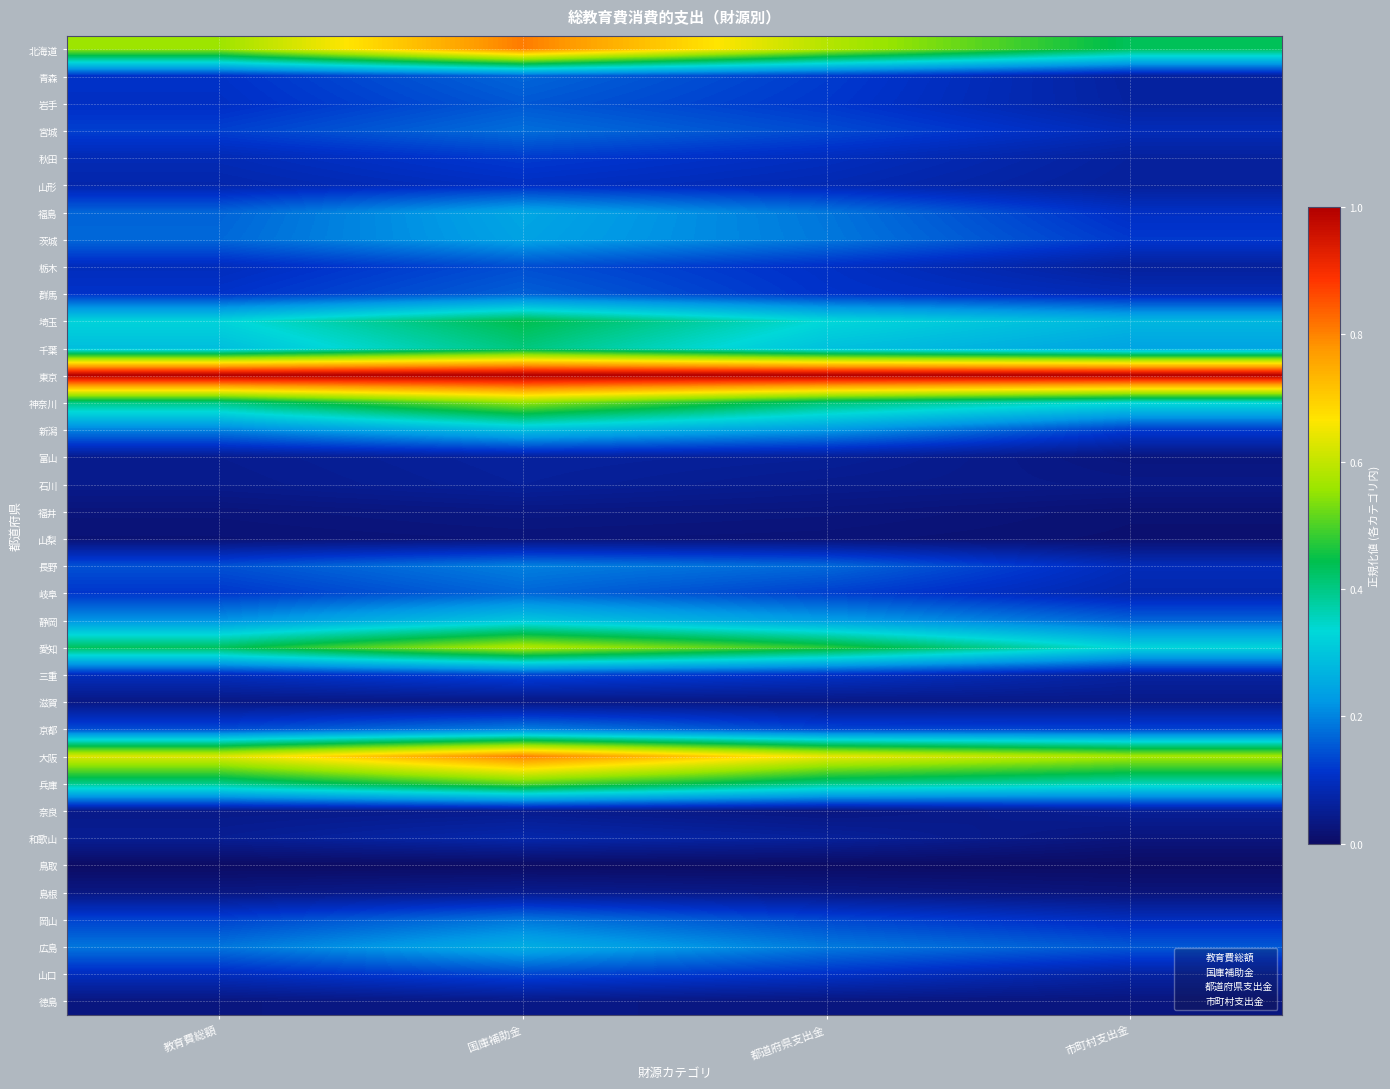

Between 市町村支出金 and 国庫補助金, which is larger?

国庫補助金